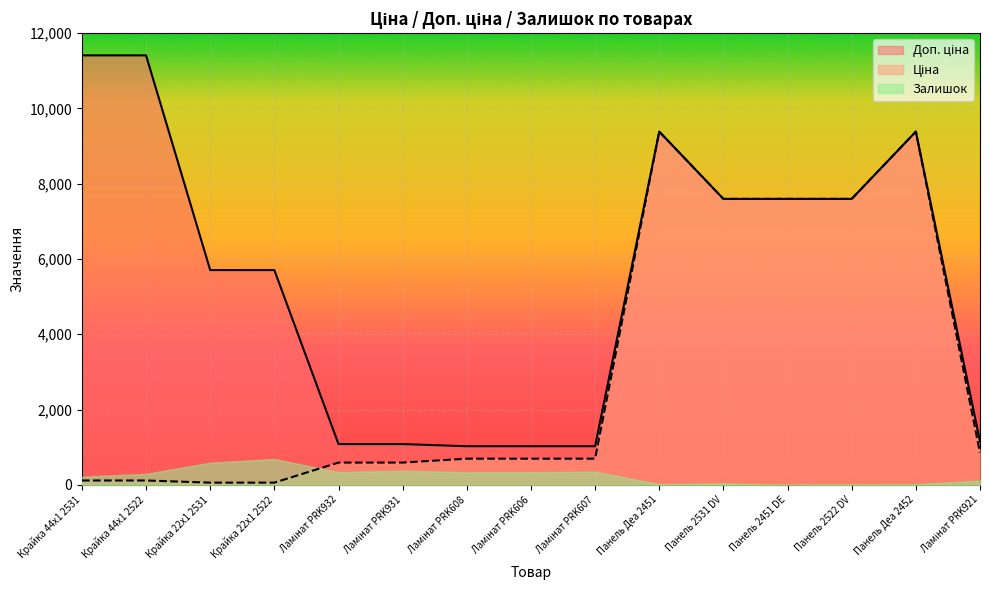

What is the value of the Ціна point at the 3rd from the left?

57.0